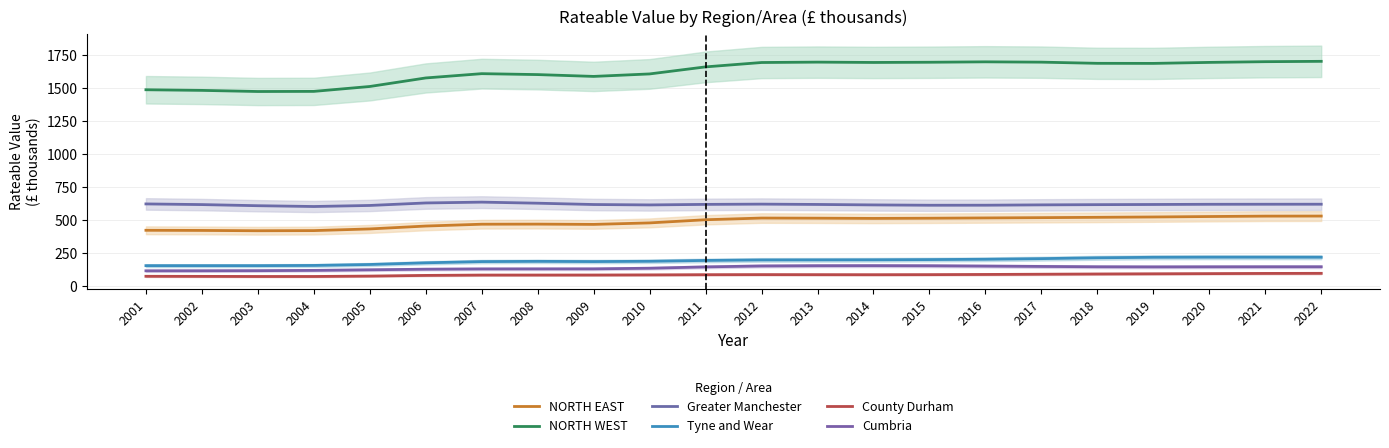

What is the difference between the highest and lowest values at 2020?

1602.2